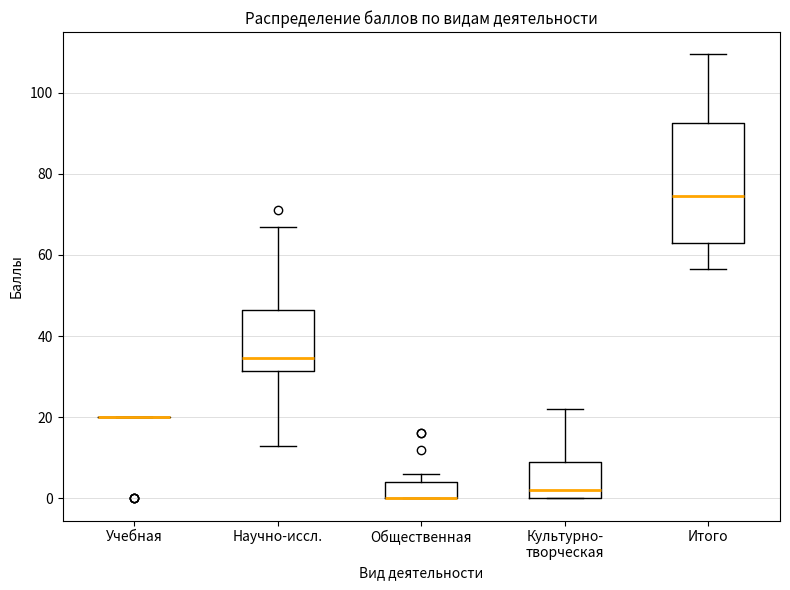

Which box is the tallest, from its lower edge to its upper edge?

Итого